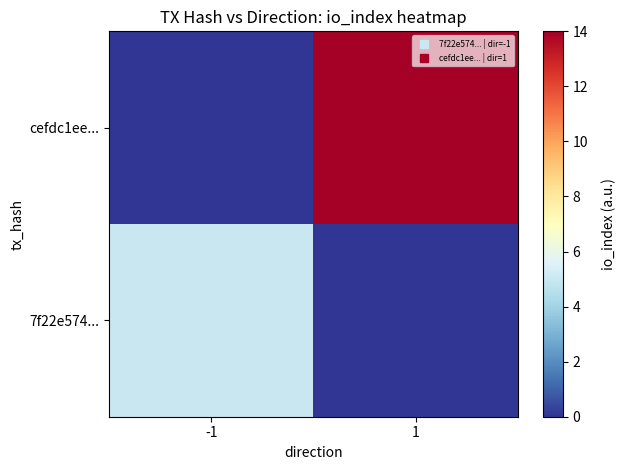

At which category is the sum across all series the highest?

1